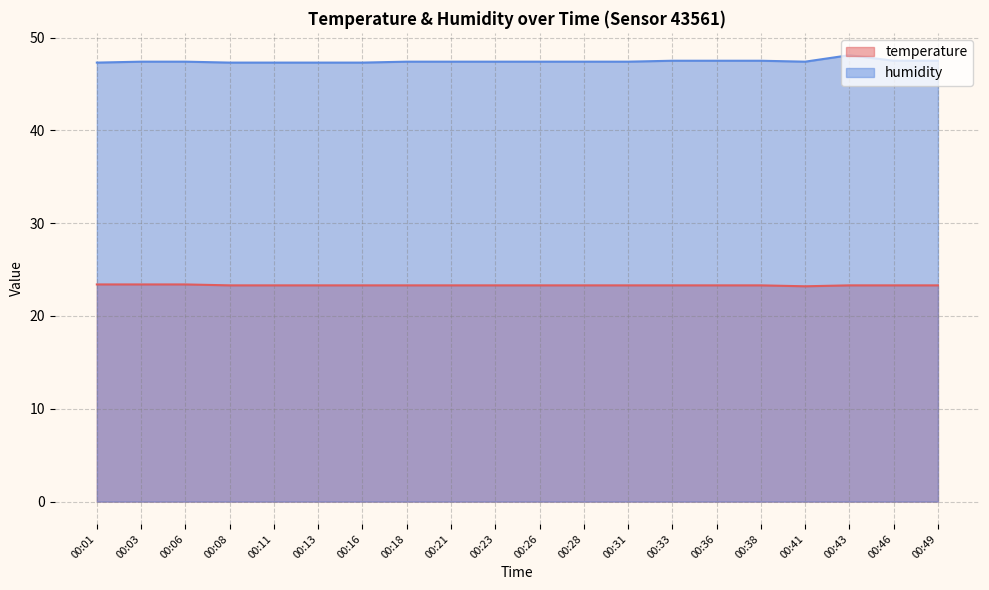

The humidity series shows 29.5 at 00:03. True or false?

False